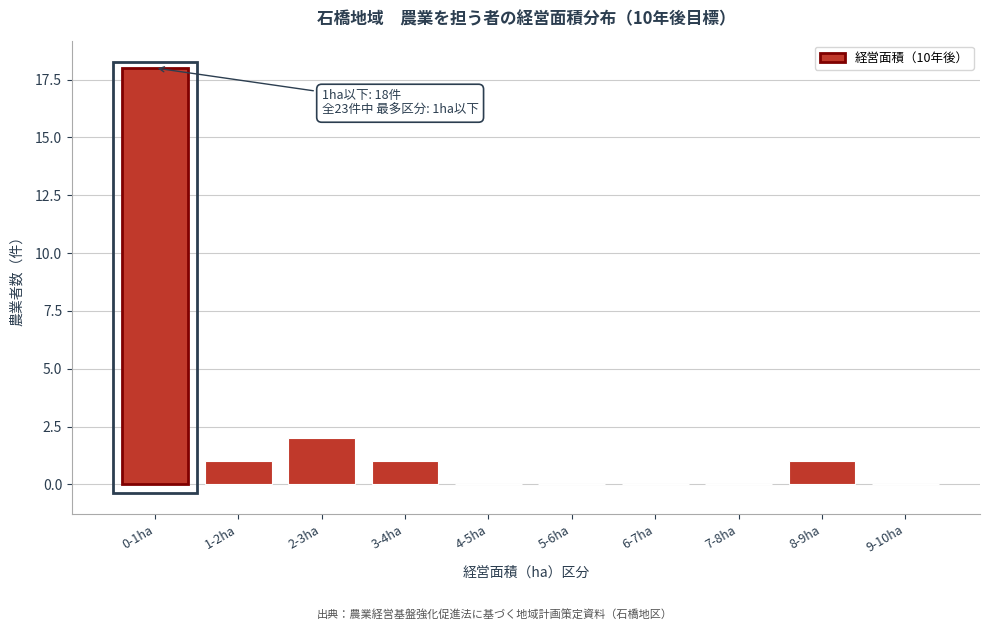

Reading left to right, what are all the values shown in this chart?

0-1ha=18	1-2ha=1	2-3ha=2	3-4ha=1	4-5ha=0	5-6ha=0	6-7ha=0	7-8ha=0	8-9ha=1	9-10ha=0